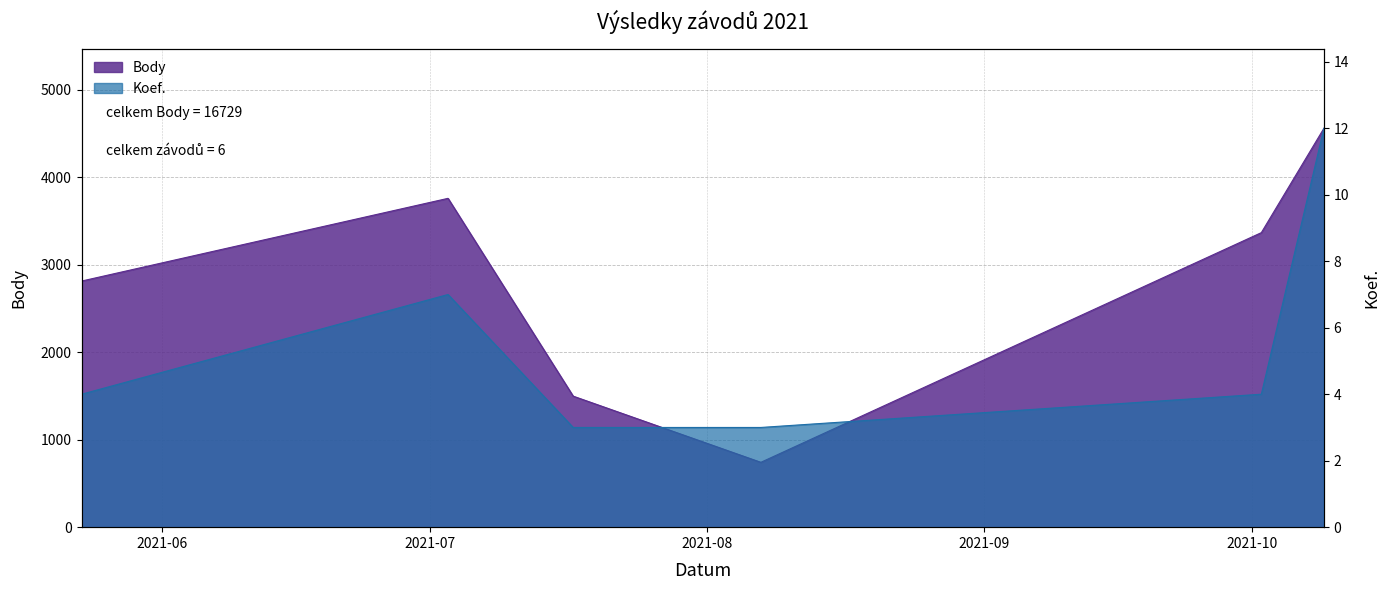

What is the total value across all series at 2021-10-09?

4569